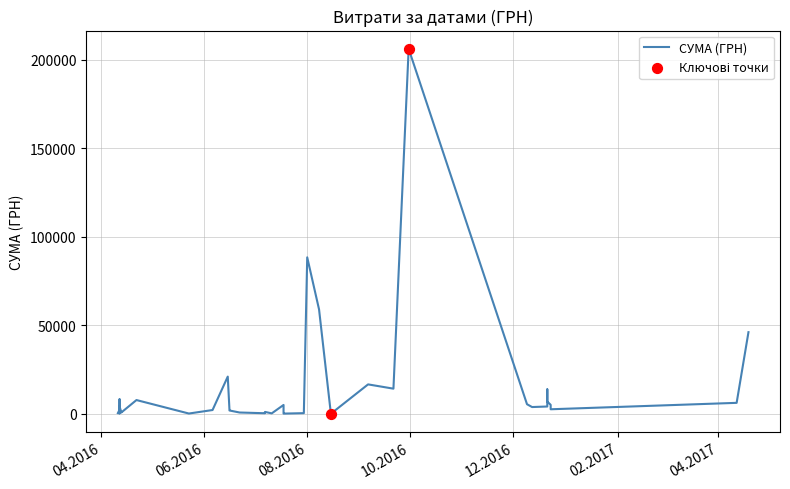

Between 07.07.2016 and 22.04.2016, which is larger?

22.04.2016